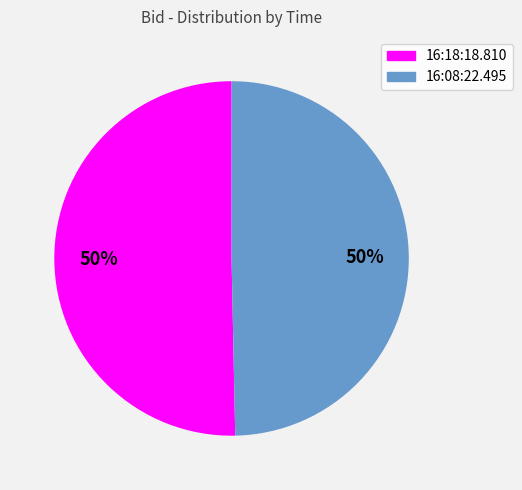

Combined, do 16:08:22.495 and 16:18:18.810 account for over 50%?

Yes